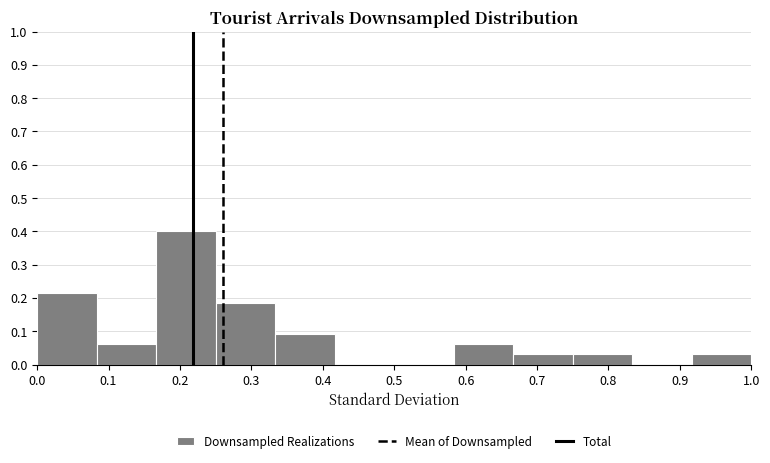

Reading left to right, transcribe this chart: for each bar, give the range it covers on the x-axis and its height. Neither the bar edges nor the heights are printed on the chart, so give them approximately, as read against the axes.

0.00 to 0.08: 0.22
0.08 to 0.17: 0.06
0.17 to 0.25: 0.40
0.25 to 0.33: 0.18
0.33 to 0.42: 0.09
0.42 to 0.50: 0
0.50 to 0.58: 0
0.58 to 0.67: 0.06
0.67 to 0.75: 0.03
0.75 to 0.83: 0.03
0.83 to 0.92: 0
0.92 to 1.00: 0.03